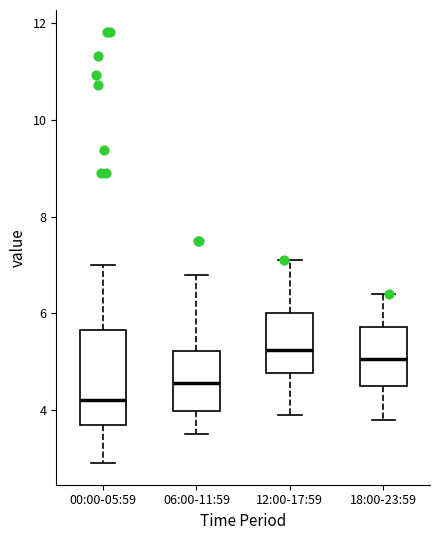

Reading left to right, transcribe this box plot: for each box, give where its median line is, the range the box spans, and where its two whiskers end, as read against the y-axis. The values are not printed on the chart, so give them approximately, as read against the axis.

00:00-05:59: median 4.2, box 3.6 to 5.6, whiskers 3.0 to 7.0
06:00-11:59: median 4.6, box 4.0 to 5.2, whiskers 3.6 to 6.8
12:00-17:59: median 5.2, box 4.8 to 6.0, whiskers 4.0 to 7.2
18:00-23:59: median 5.0, box 4.6 to 5.8, whiskers 3.8 to 6.4